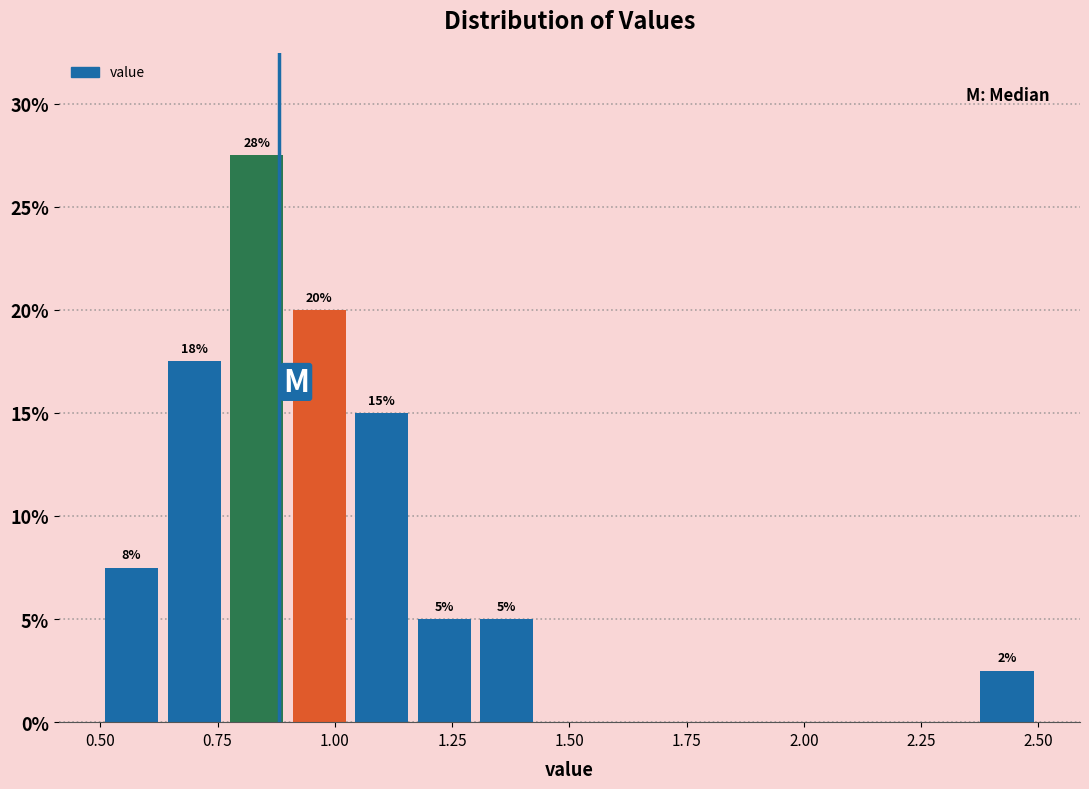

Read against the x-axis, roughly where is the centre of the tallest bar?

0.85